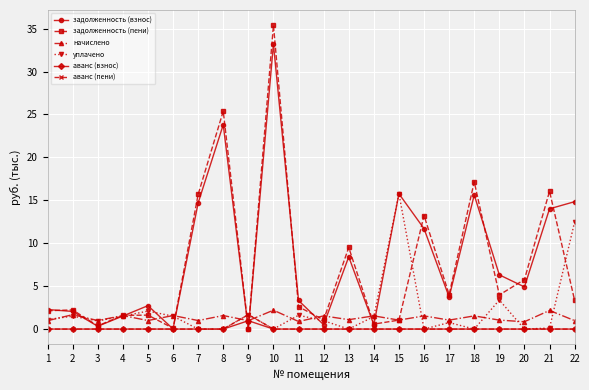

At which label is уплачено closest to 7?

19